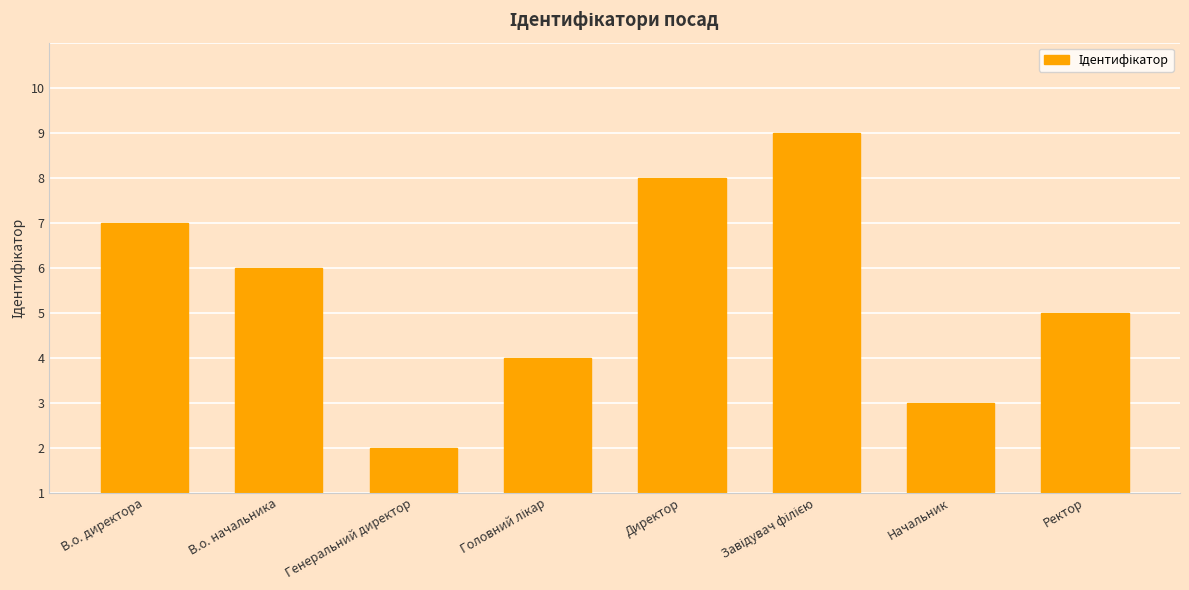

What is the label of the 5th bar from the left?

Директор